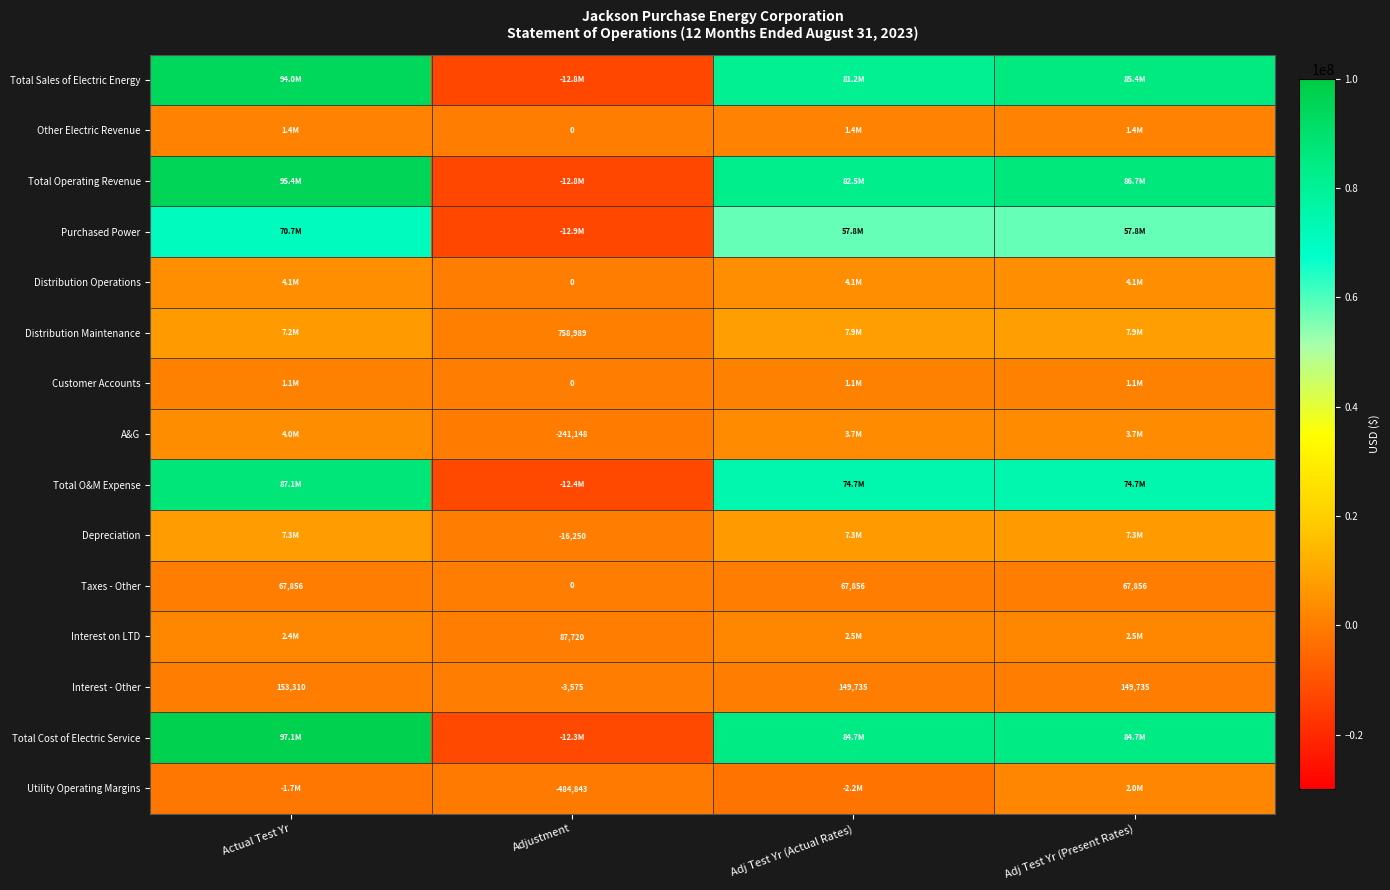

What is the minimum value shown in the chart?

-12932602.7